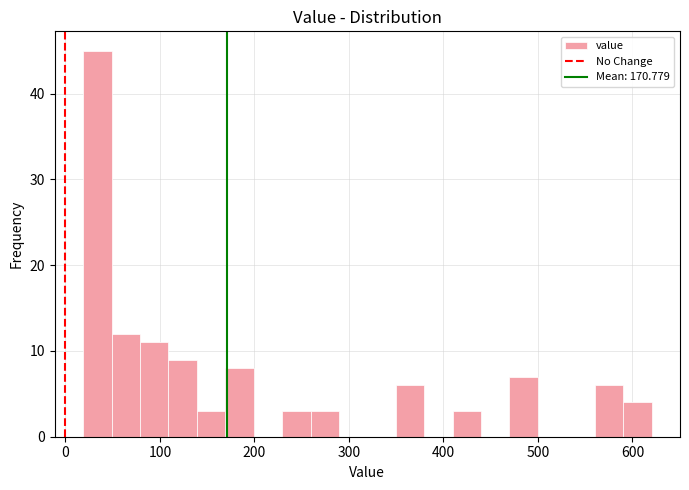

Around what value on the x-axis is the tallest bar? Give the approximate position of its centre, as read against the axis.

30